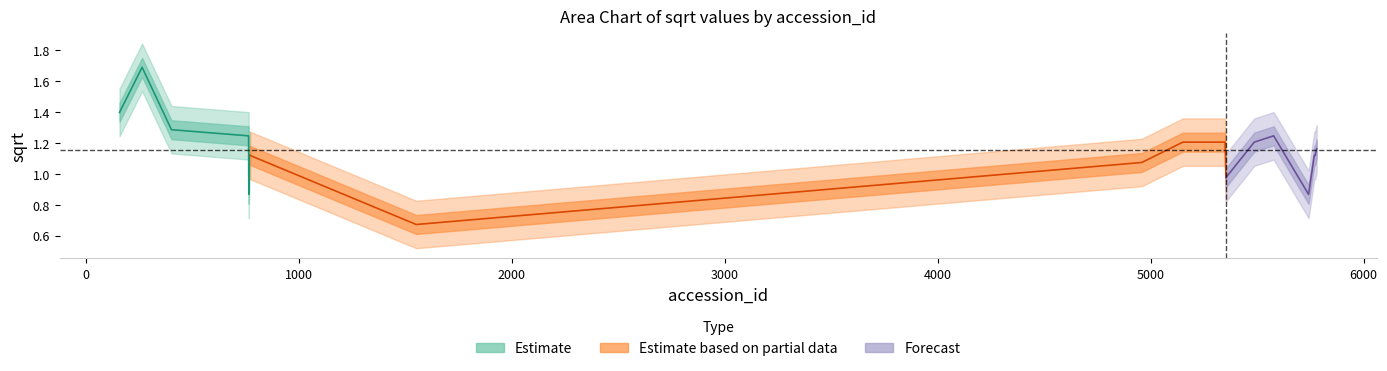

The value at 768 is 1.1. True or false?

True